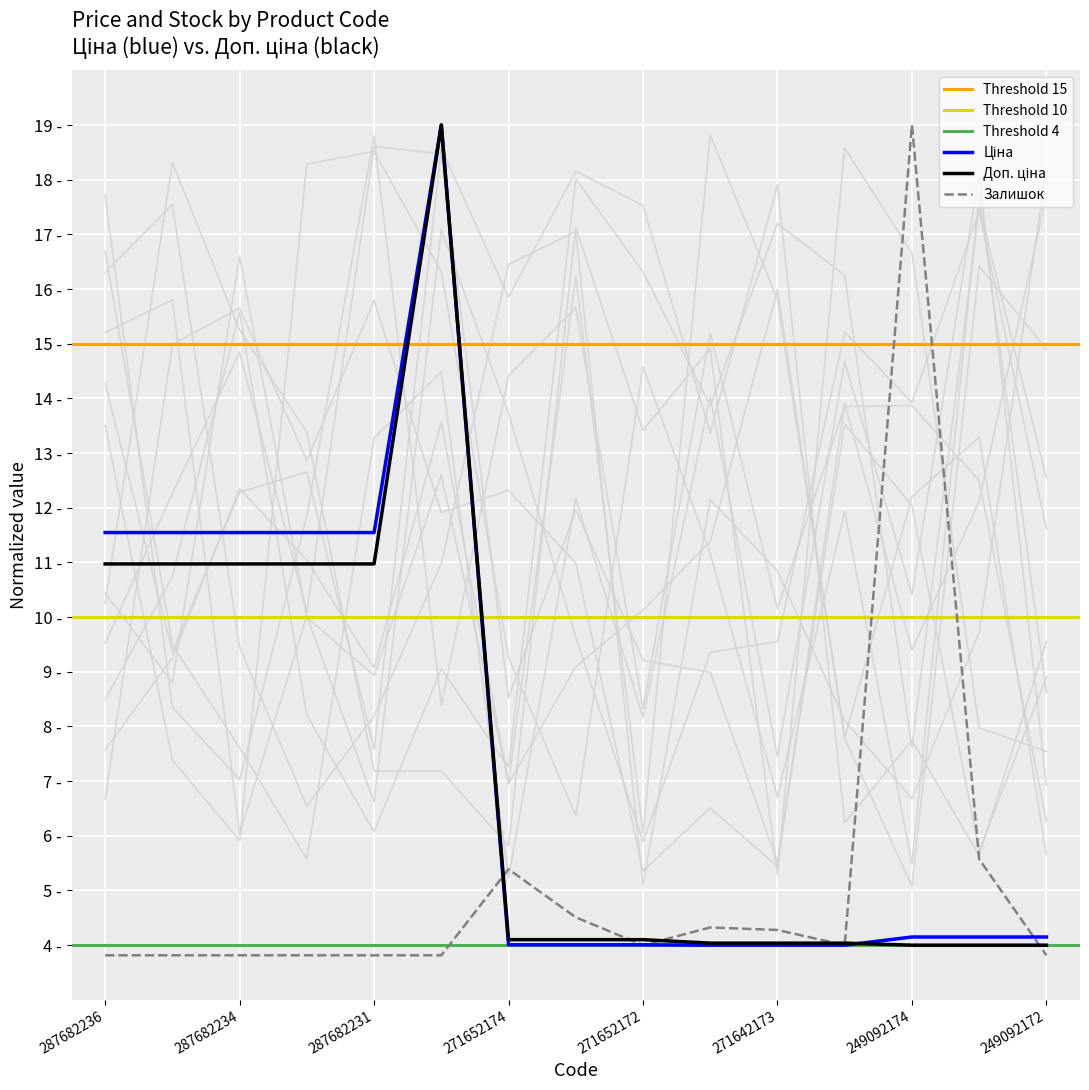

True or false: Ціна and Залишок cross at least once.

True